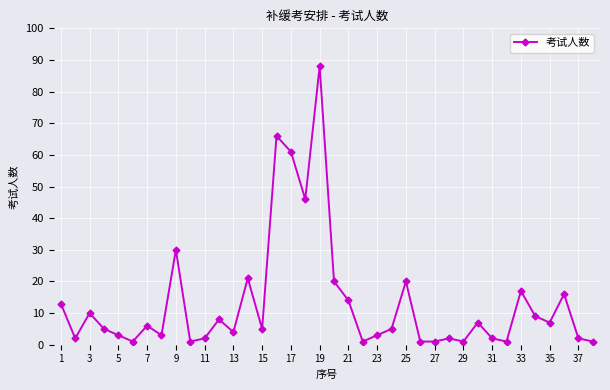

Does the chart have visible grid lines?

Yes